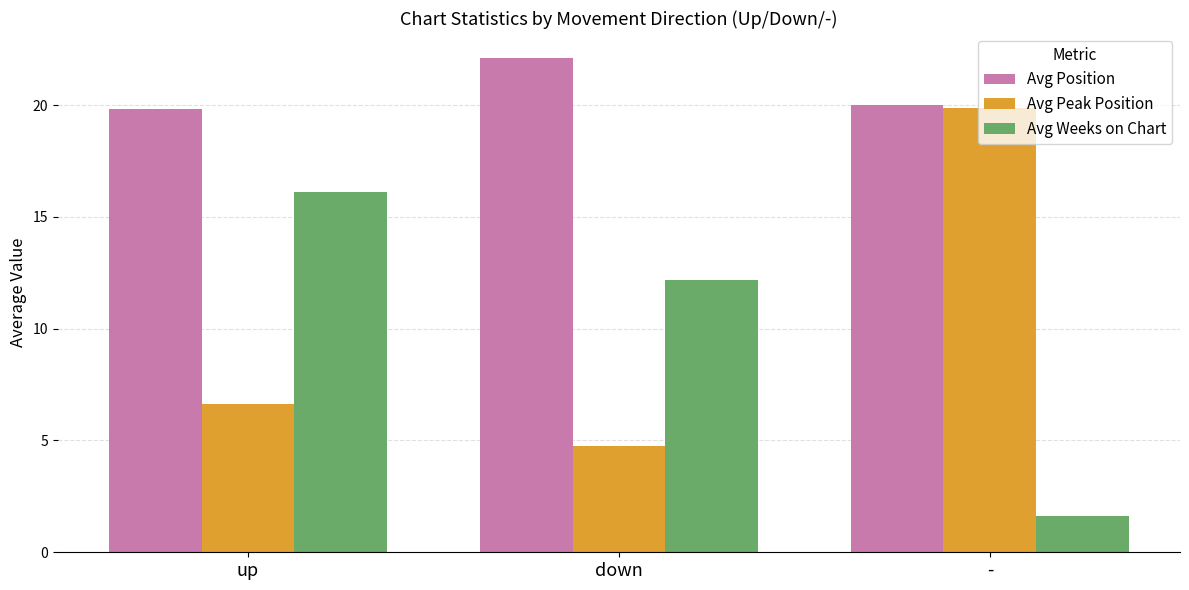

What is the maximum value for Avg Weeks on Chart?

16.1